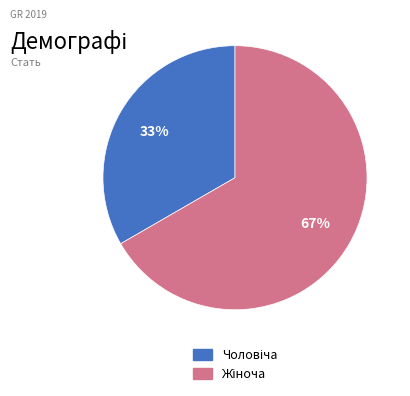

To the nearest percent, what is the average slice percentage?

50%